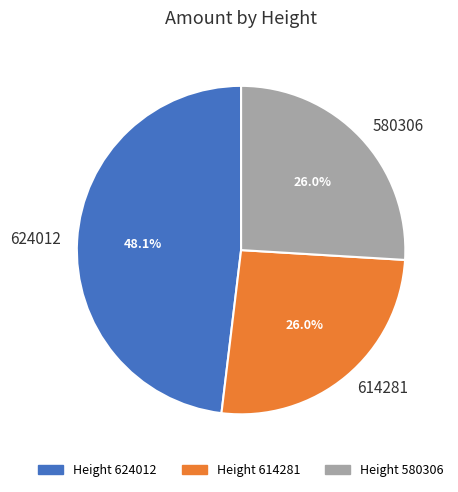

To the nearest percent, what percentage of the pie is 614281?

26%